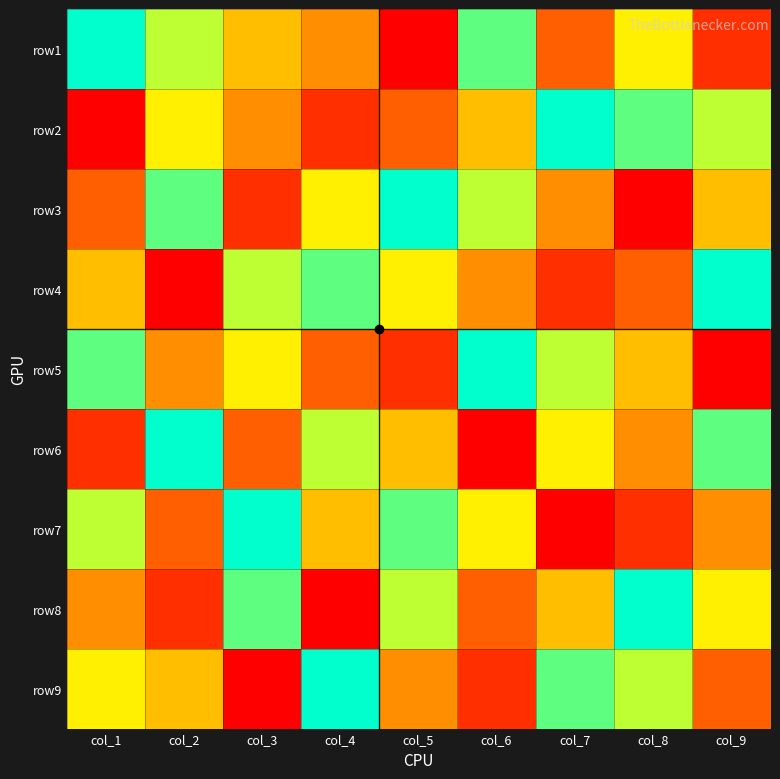

Which category has the highest value across all series?

col_1